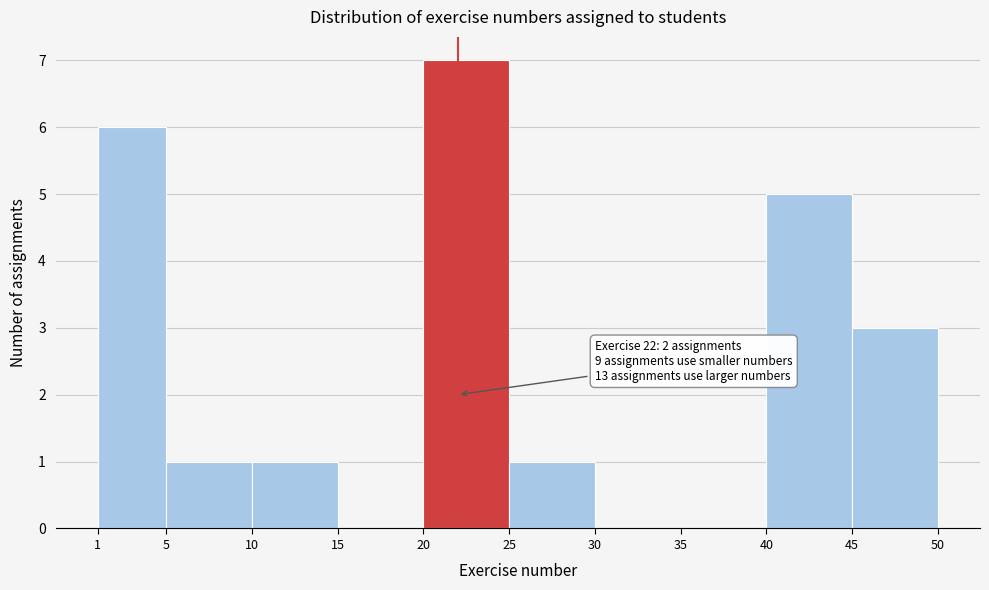

Which range on the x-axis has the tallest bar?

20 to 25